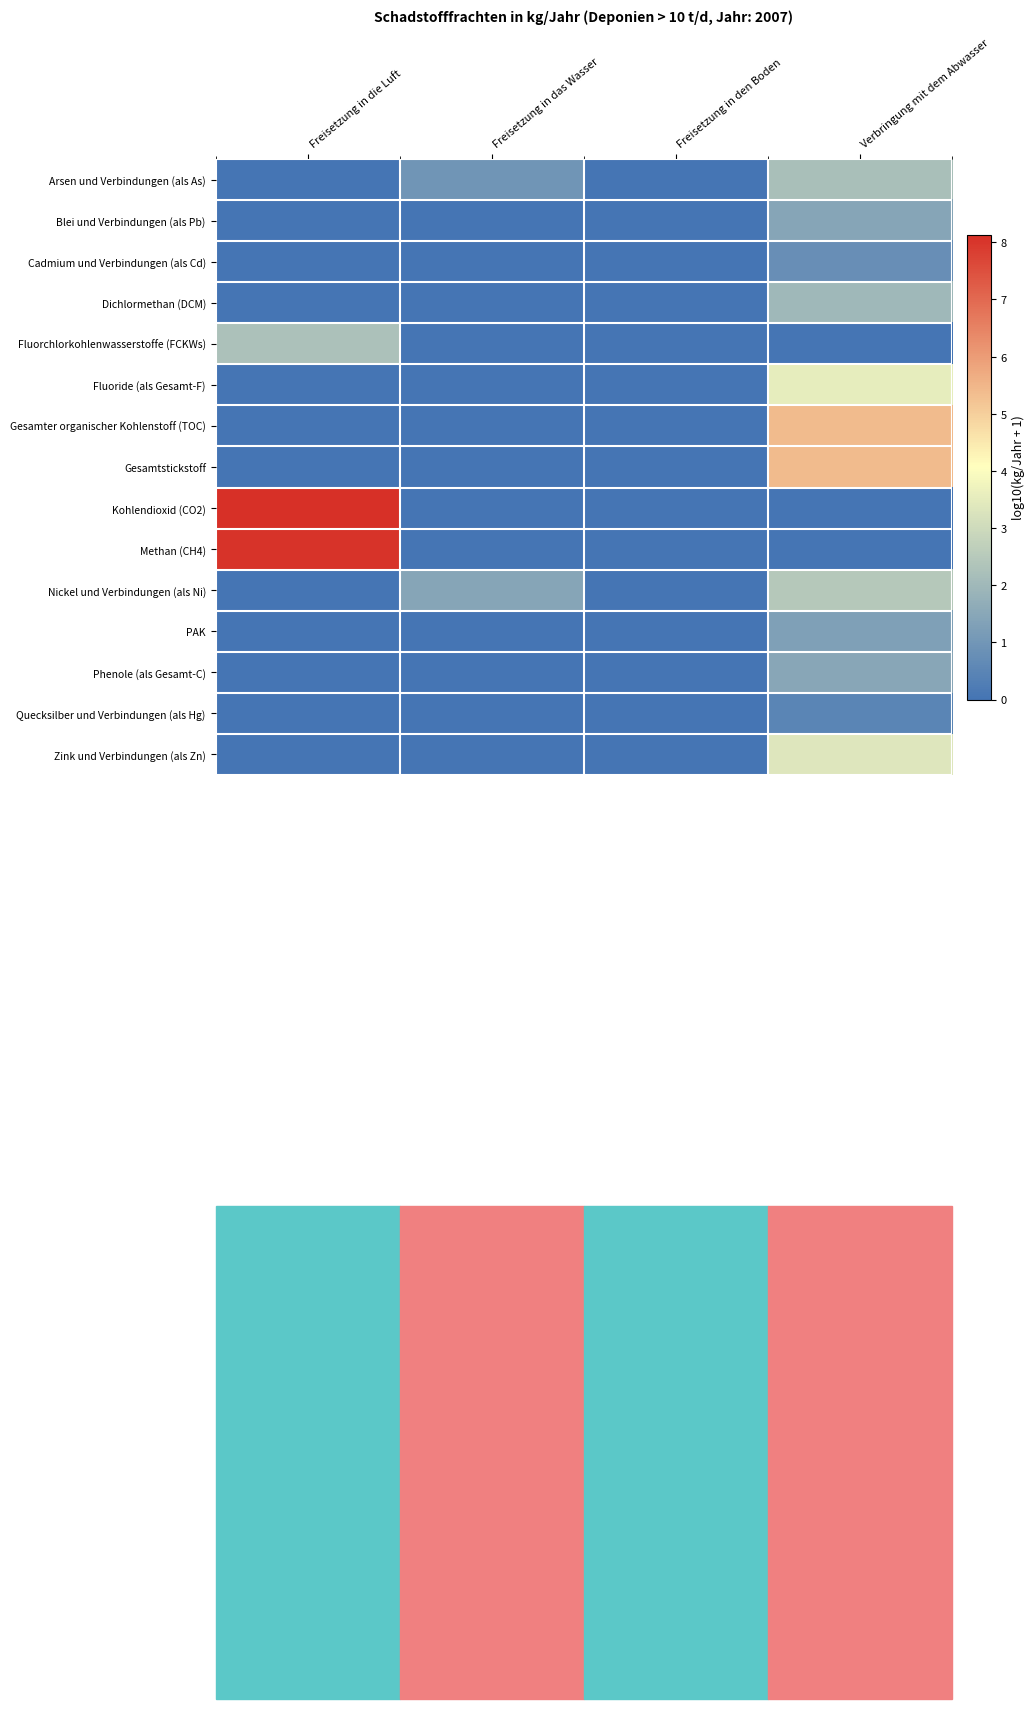

Reading left to right, list all the values displayed in this chart.

Arsen und Verbindungen (als As): Freisetzung in die Luft=0.0	Freisetzung in das Wasser=1.0	Freisetzung in den Boden=0.0	Verbringung mit dem Abwasser=2.2
Blei und Verbindungen (als Pb): Freisetzung in die Luft=0.0	Freisetzung in das Wasser=0.0	Freisetzung in den Boden=0.0	Verbringung mit dem Abwasser=1.4
Cadmium und Verbindungen (als Cd): Freisetzung in die Luft=0.0	Freisetzung in das Wasser=0.0	Freisetzung in den Boden=0.0	Verbringung mit dem Abwasser=0.8
Dichlormethan (DCM): Freisetzung in die Luft=0.0	Freisetzung in das Wasser=0.0	Freisetzung in den Boden=0.0	Verbringung mit dem Abwasser=2.0
Fluorchlorkohlenwasserstoffe (FCKWs): Freisetzung in die Luft=2.3	Freisetzung in das Wasser=0.0	Freisetzung in den Boden=0.0	Verbringung mit dem Abwasser=0.0
Fluoride (als Gesamt-F): Freisetzung in die Luft=0.0	Freisetzung in das Wasser=0.0	Freisetzung in den Boden=0.0	Verbringung mit dem Abwasser=3.5
Gesamter organischer Kohlenstoff (TOC): Freisetzung in die Luft=0.0	Freisetzung in das Wasser=0.0	Freisetzung in den Boden=0.0	Verbringung mit dem Abwasser=5.4
Gesamtstickstoff: Freisetzung in die Luft=0.0	Freisetzung in das Wasser=0.0	Freisetzung in den Boden=0.0	Verbringung mit dem Abwasser=5.4
Kohlendioxid (CO2): Freisetzung in die Luft=8.1	Freisetzung in das Wasser=0.0	Freisetzung in den Boden=0.0	Verbringung mit dem Abwasser=0.0
Methan (CH4): Freisetzung in die Luft=8.1	Freisetzung in das Wasser=0.0	Freisetzung in den Boden=0.0	Verbringung mit dem Abwasser=0.0
Nickel und Verbindungen (als Ni): Freisetzung in die Luft=0.0	Freisetzung in das Wasser=1.4	Freisetzung in den Boden=0.0	Verbringung mit dem Abwasser=2.5
PAK: Freisetzung in die Luft=0.0	Freisetzung in das Wasser=0.0	Freisetzung in den Boden=0.0	Verbringung mit dem Abwasser=1.3
Phenole (als Gesamt-C): Freisetzung in die Luft=0.0	Freisetzung in das Wasser=0.0	Freisetzung in den Boden=0.0	Verbringung mit dem Abwasser=1.5
Quecksilber und Verbindungen (als Hg): Freisetzung in die Luft=0.0	Freisetzung in das Wasser=0.0	Freisetzung in den Boden=0.0	Verbringung mit dem Abwasser=0.5
Zink und Verbindungen (als Zn): Freisetzung in die Luft=0.0	Freisetzung in das Wasser=0.0	Freisetzung in den Boden=0.0	Verbringung mit dem Abwasser=3.4